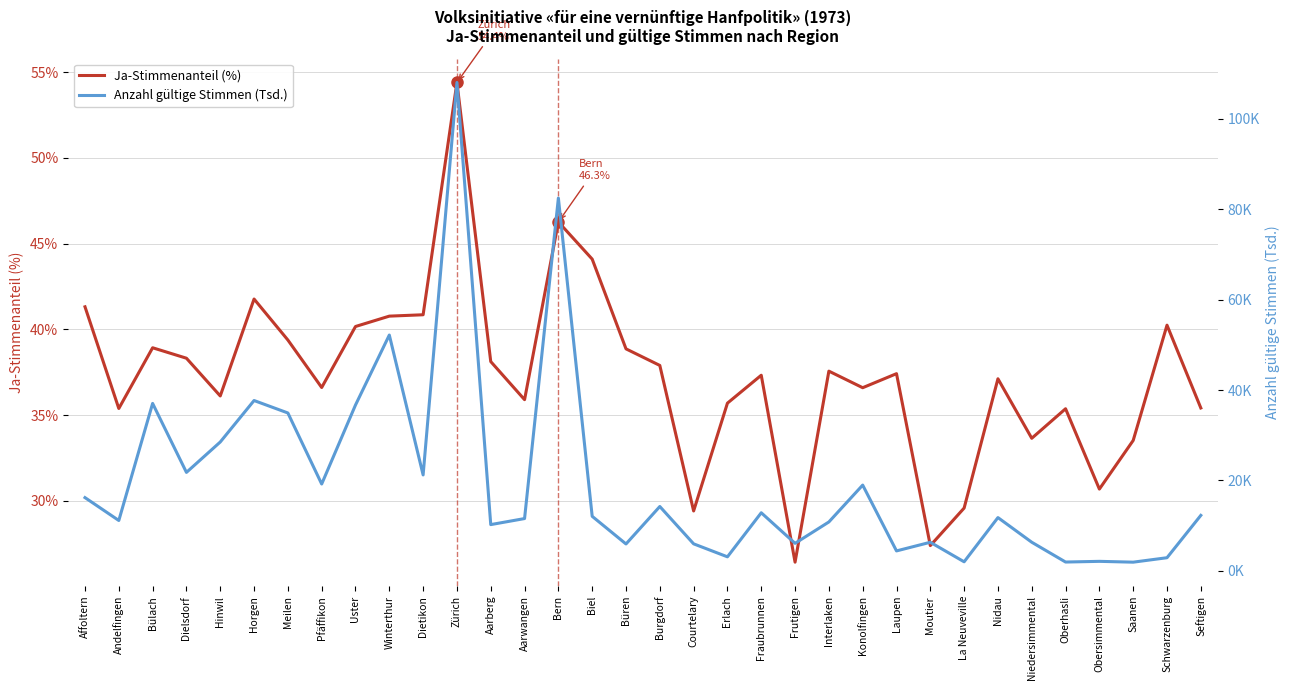

What is the sum of all Ja-Stimmenanteil (%) values?

1268.6